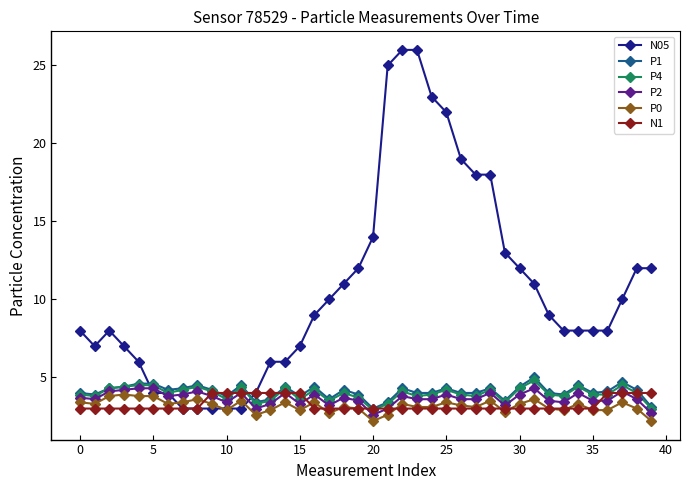

At how many categories does at least one series exceed 17?

8